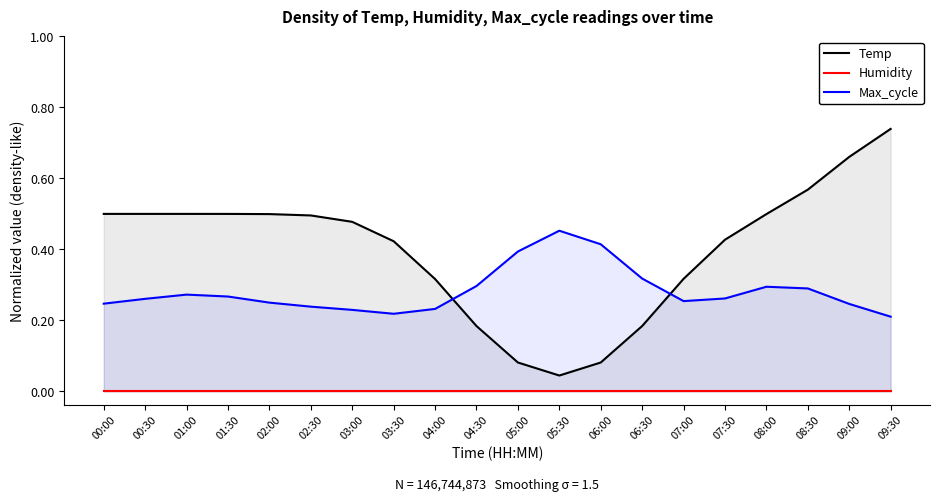

The Temp series shows 0.1 at 03:00. True or false?

False